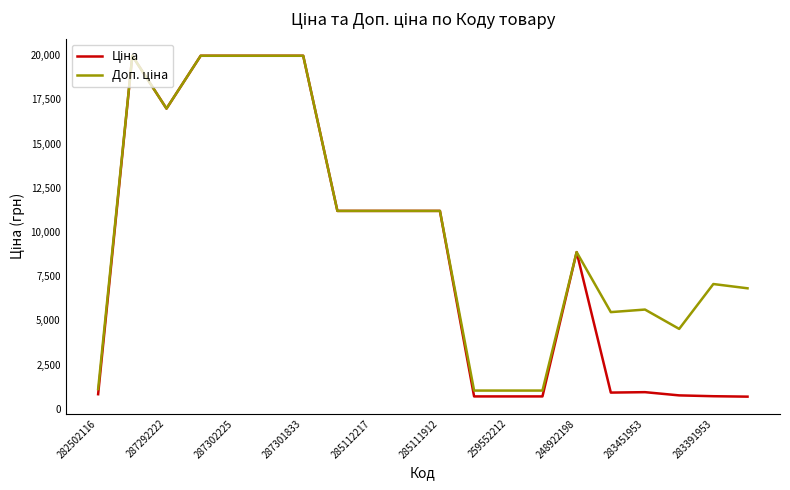

What is the average value of the Ціна series?

8864.5